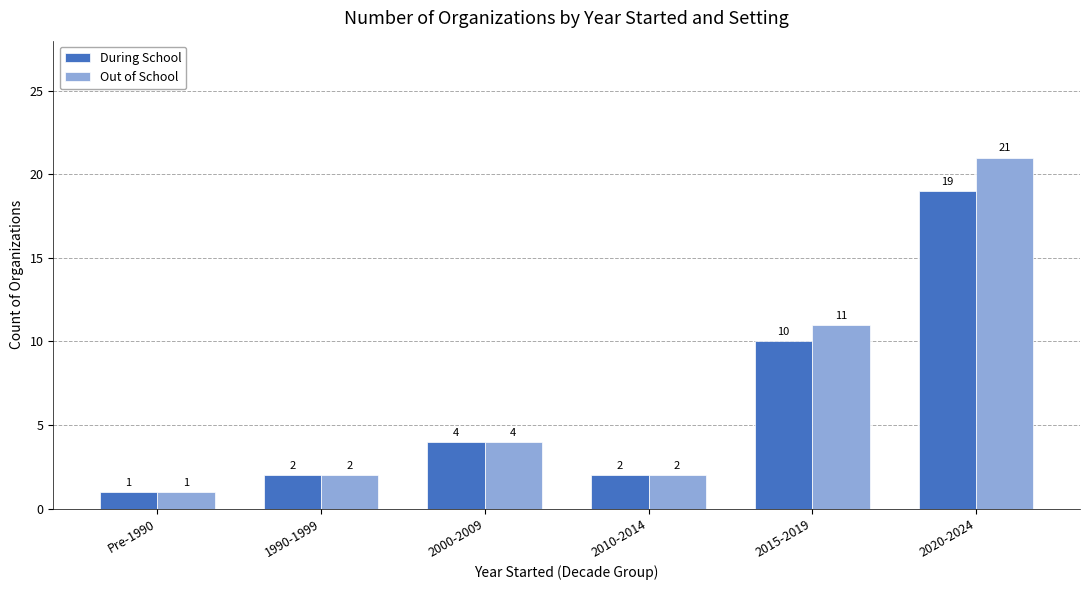

Reading left to right, extract all data points from this chart.

During School: 1	2	4	2	10	19
Out of School: 1	2	4	2	11	21